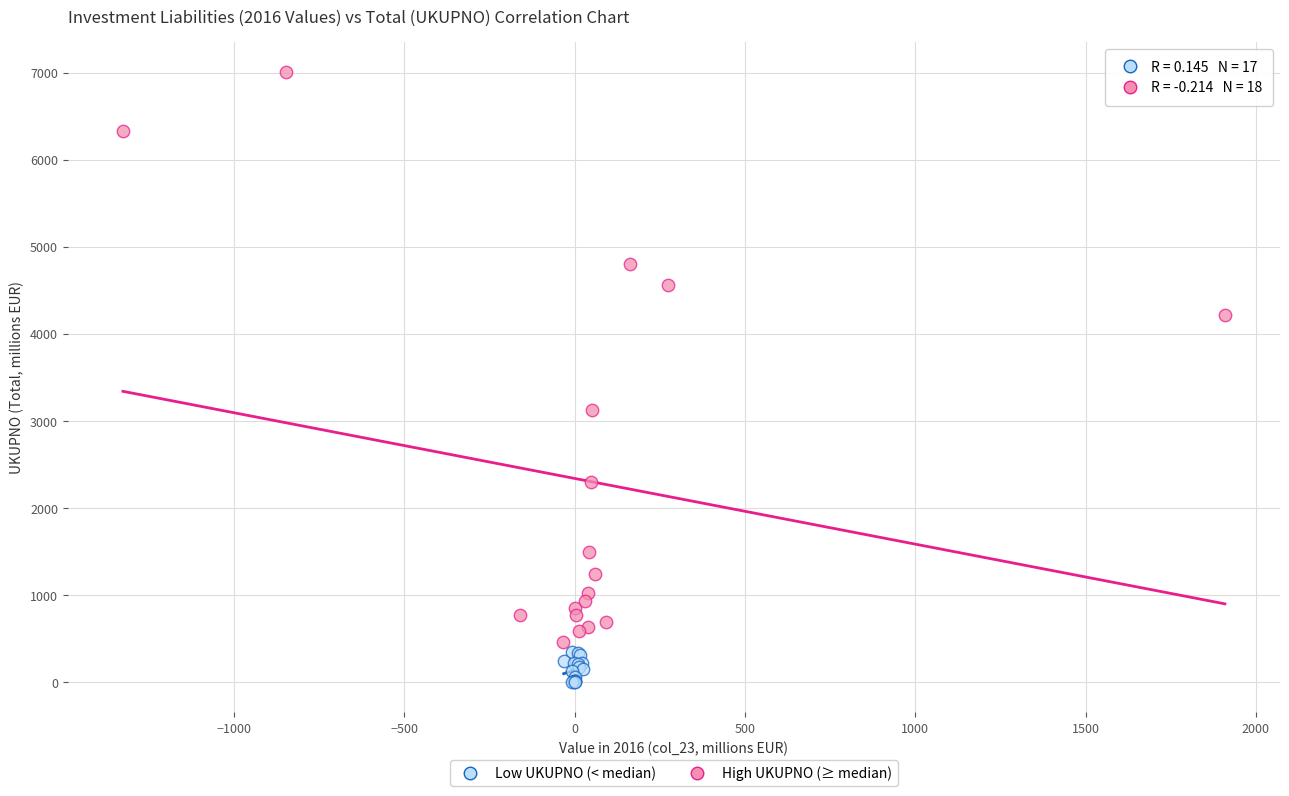

Which series has the widest spread of Y values?

High UKUPNO (≥ median)